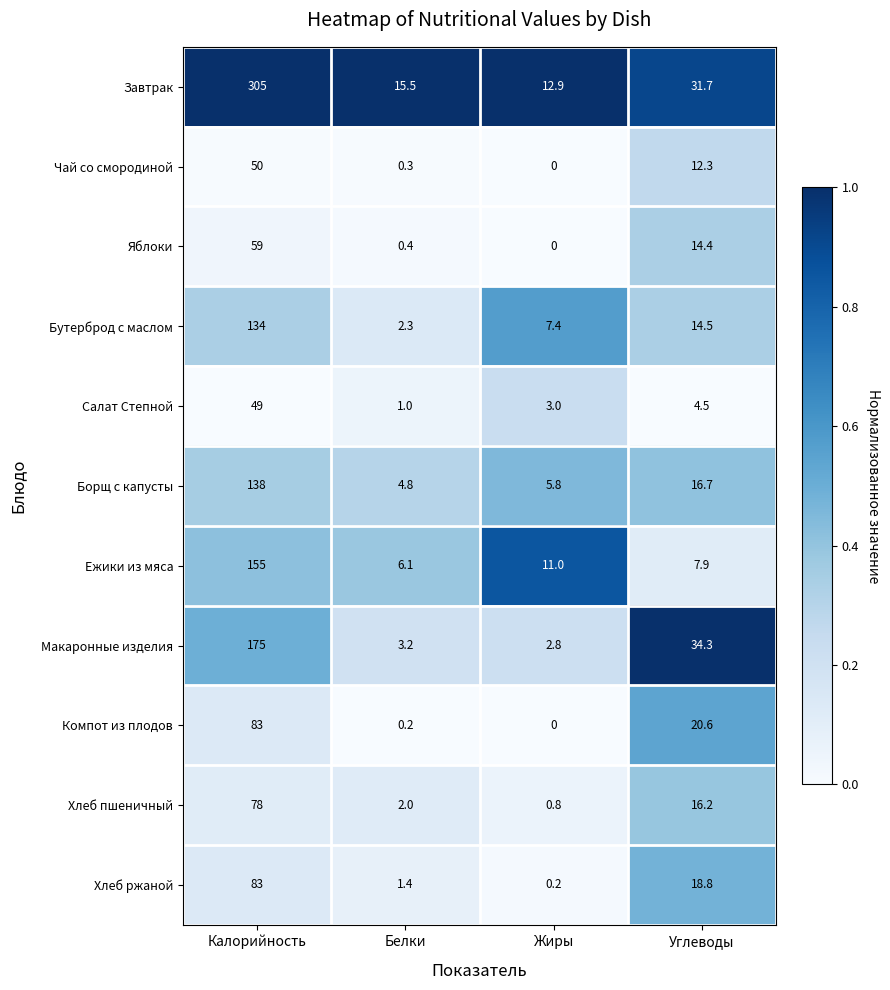

Which series has the largest range (max minus min)?

Завтрак